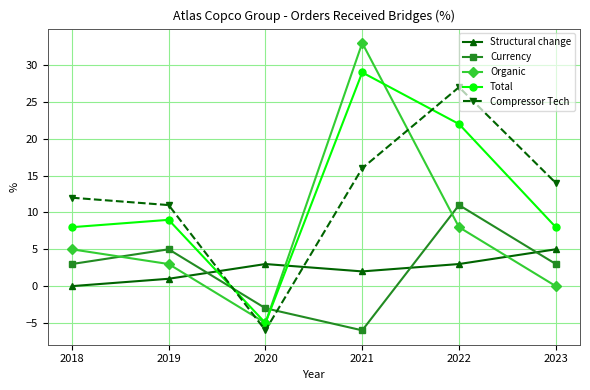

Rank the series at 2023 from lowest to highest value.

Organic, Currency, Structural change, Total, Compressor Tech